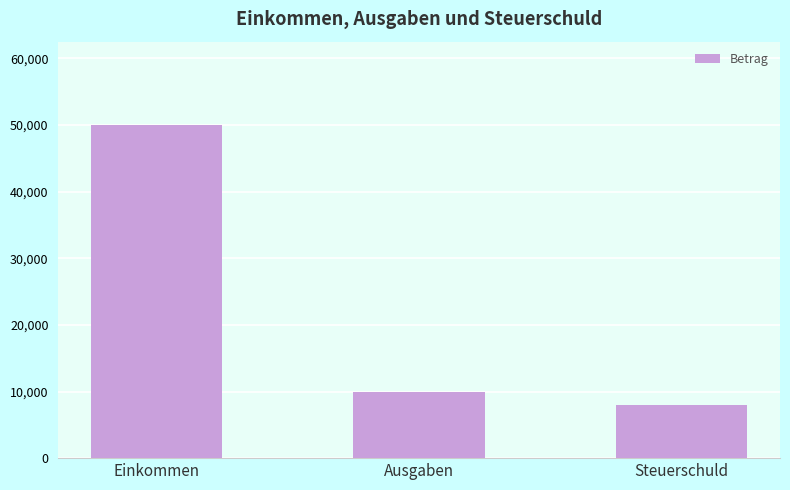

Reading left to right, extract all data points from this chart.

Einkommen=50000	Ausgaben=10000	Steuerschuld=8000